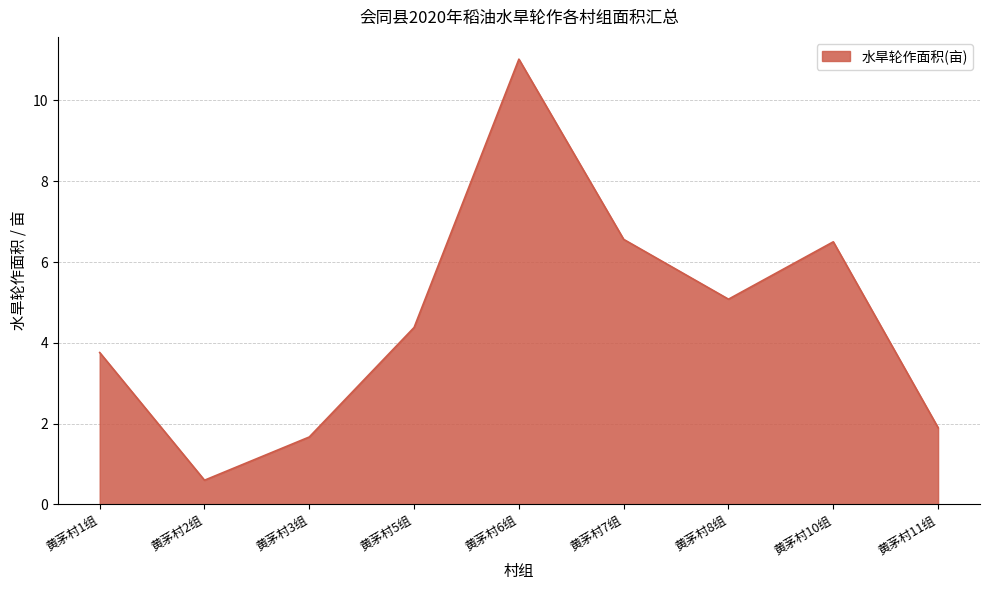

True or false: the data shows 3.2 at 黄茅村8组.

False